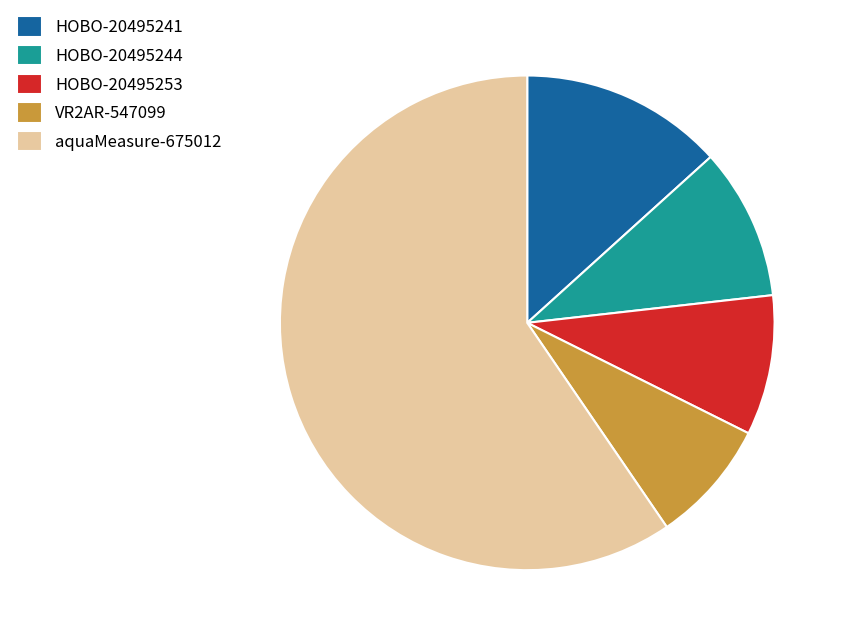

Count the number of slices in the pie.

5